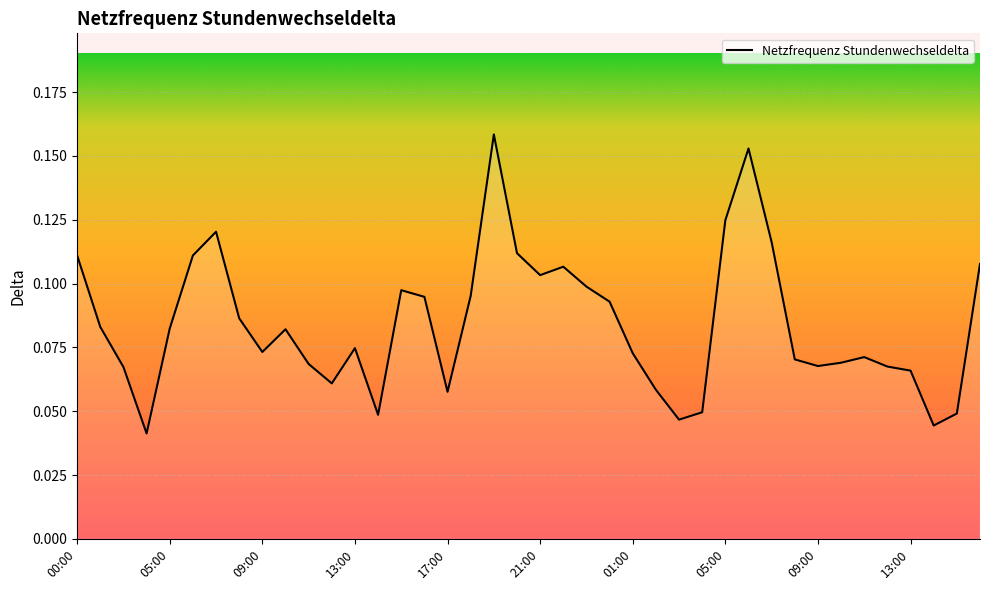

What is the average value?

0.1